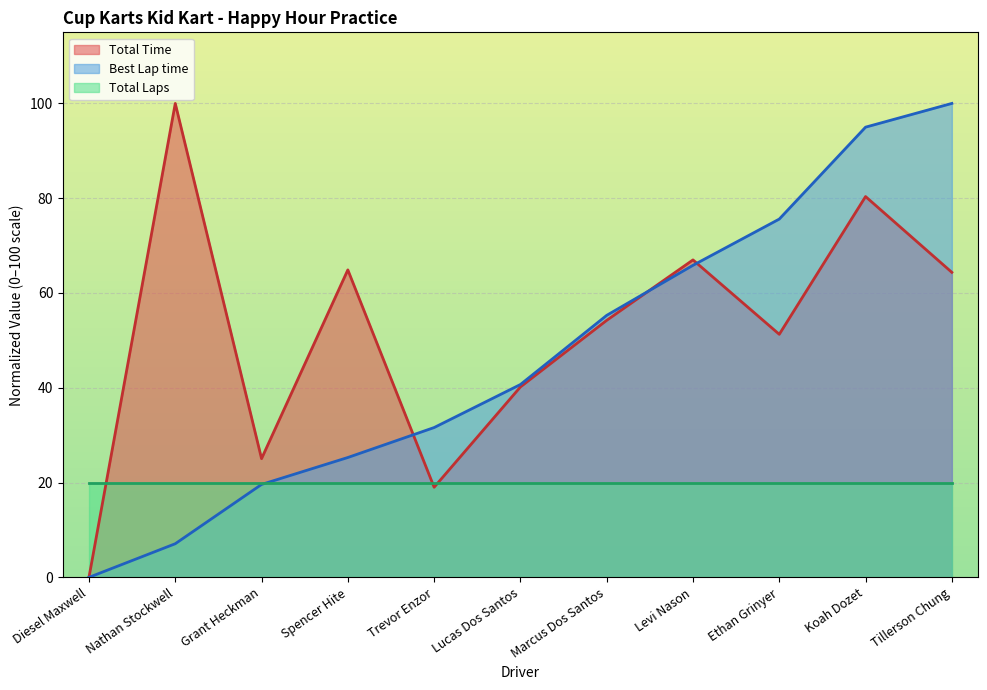

The Total Time series shows 85.7 at Tillerson Chung. True or false?

False